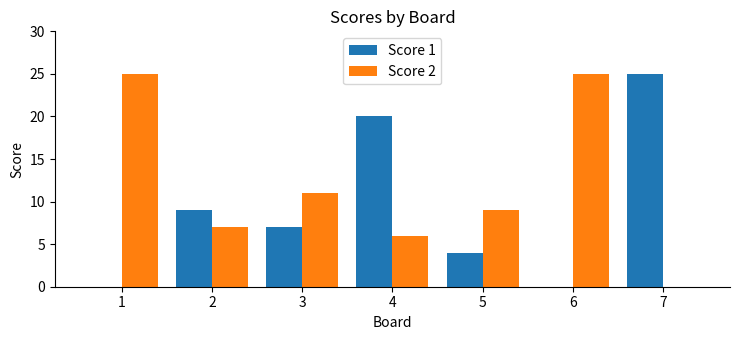

The value of Score 1 at 2 is 14. True or false?

False